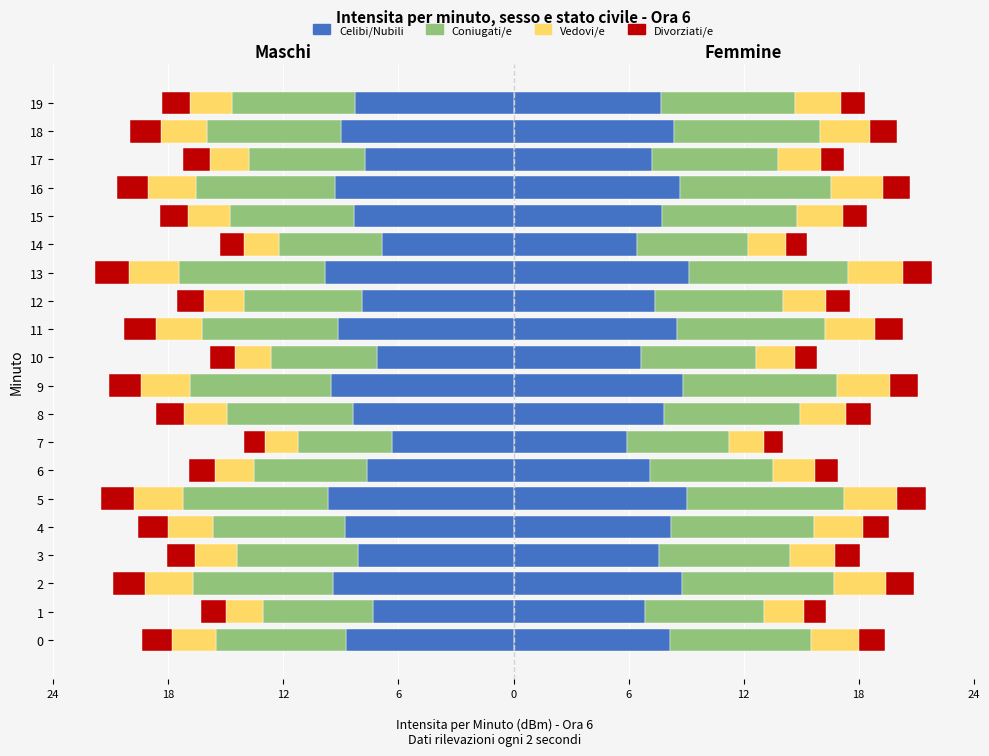

What value does the Divorziati/e series have at 5?

-1.7